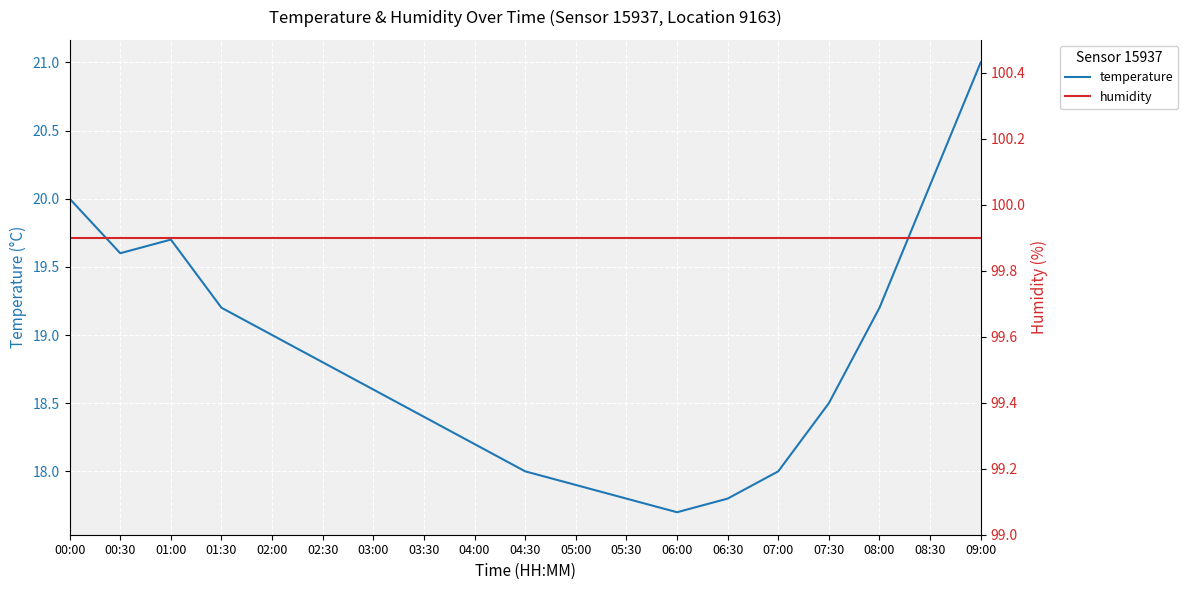

True or false: temperature and humidity cross at least once.

False